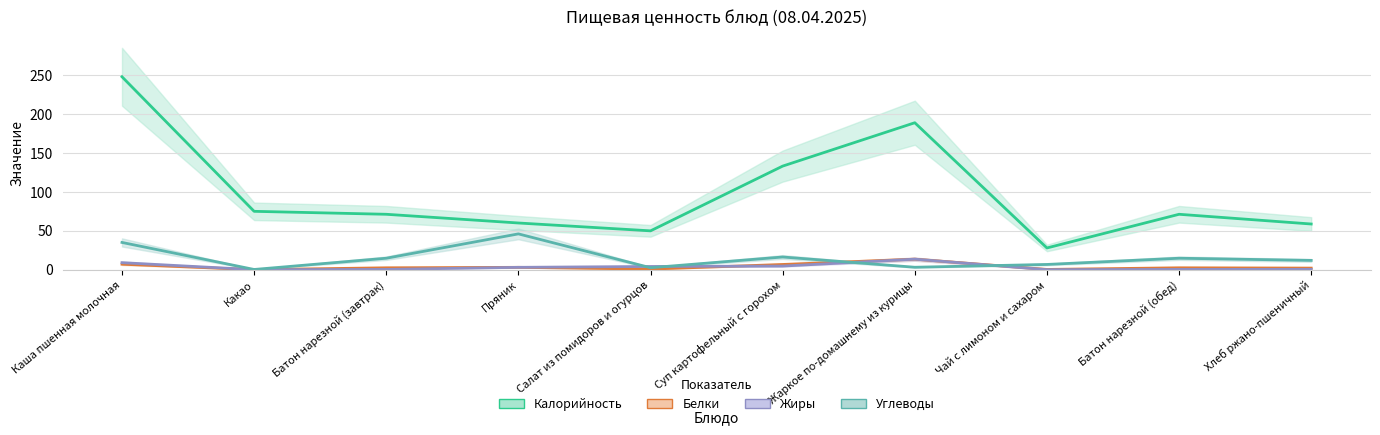

What is the sum of all Калорийность values?

983.9